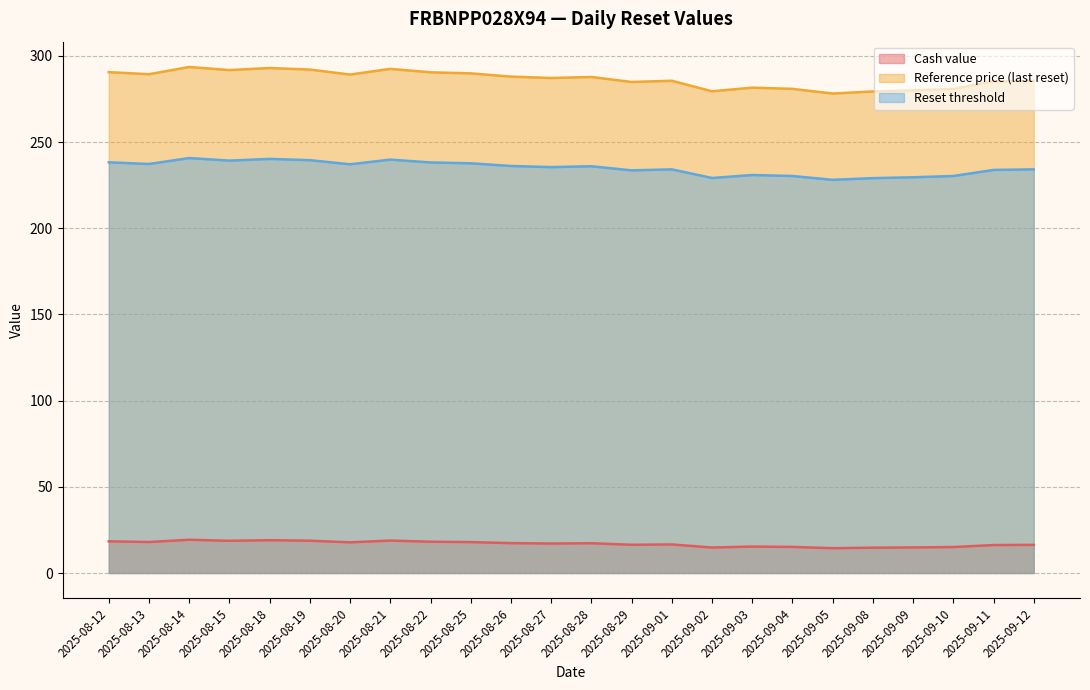

Reading right to left, extract all data points from this chart.

Cash value: 2025-09-12=16.3	2025-09-11=16.2	2025-09-10=15.1	2025-09-09=14.8	2025-09-08=14.7	2025-09-05=14.4	2025-09-04=15.1	2025-09-03=15.3	2025-09-02=14.8	2025-09-01=16.6	2025-08-29=16.4	2025-08-28=17.3	2025-08-27=17.1	2025-08-26=17.3	2025-08-25=17.9	2025-08-22=18.2	2025-08-21=18.8	2025-08-20=17.8	2025-08-19=18.7	2025-08-18=19.0	2025-08-15=18.7	2025-08-14=19.3	2025-08-13=18.0	2025-08-12=18.4
Reference price (last reset): 2025-09-12=285.6	2025-09-11=285.2	2025-09-10=280.9	2025-09-09=280.0	2025-09-08=279.4	2025-09-05=278.2	2025-09-04=280.9	2025-09-03=281.6	2025-09-02=279.5	2025-09-01=285.6	2025-08-29=284.9	2025-08-28=287.8	2025-08-27=287.2	2025-08-26=288.0	2025-08-25=289.9	2025-08-22=290.5	2025-08-21=292.5	2025-08-20=289.2	2025-08-19=292.1	2025-08-18=293.0	2025-08-15=291.8	2025-08-14=293.6	2025-08-13=289.4	2025-08-12=290.6
Reset threshold: 2025-09-12=234.2	2025-09-11=233.9	2025-09-10=230.3	2025-09-09=229.6	2025-09-08=229.1	2025-09-05=228.1	2025-09-04=230.3	2025-09-03=230.9	2025-09-02=229.2	2025-09-01=234.2	2025-08-29=233.6	2025-08-28=236.0	2025-08-27=235.5	2025-08-26=236.2	2025-08-25=237.7	2025-08-22=238.2	2025-08-21=239.8	2025-08-20=237.1	2025-08-19=239.5	2025-08-18=240.3	2025-08-15=239.3	2025-08-14=240.8	2025-08-13=237.3	2025-08-12=238.3